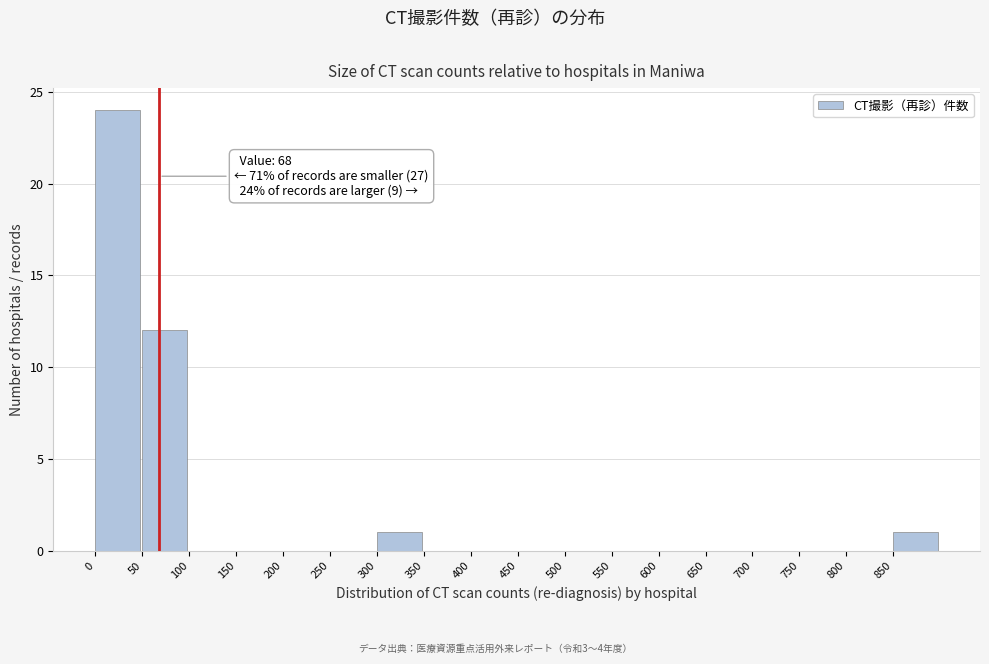

Which range on the x-axis has the tallest bar?

0 to 50